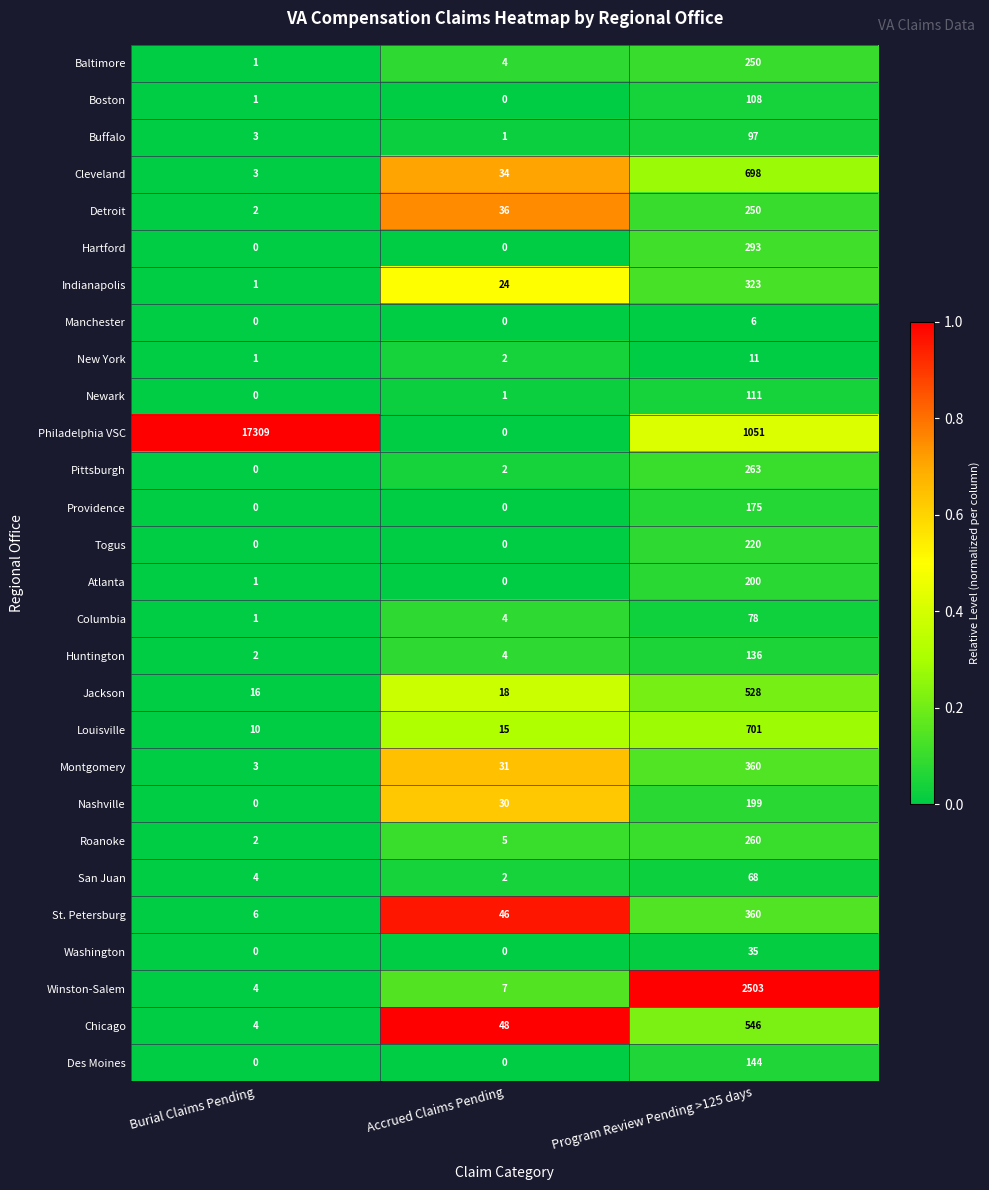

At which category does the chart reach its peak across all series?

Burial Claims Pending